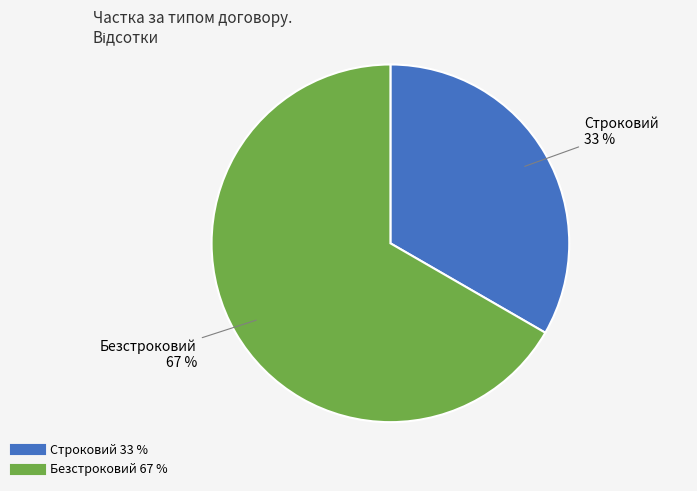

Rank the categories by value from lowest to highest.

Строковий, Безстроковий